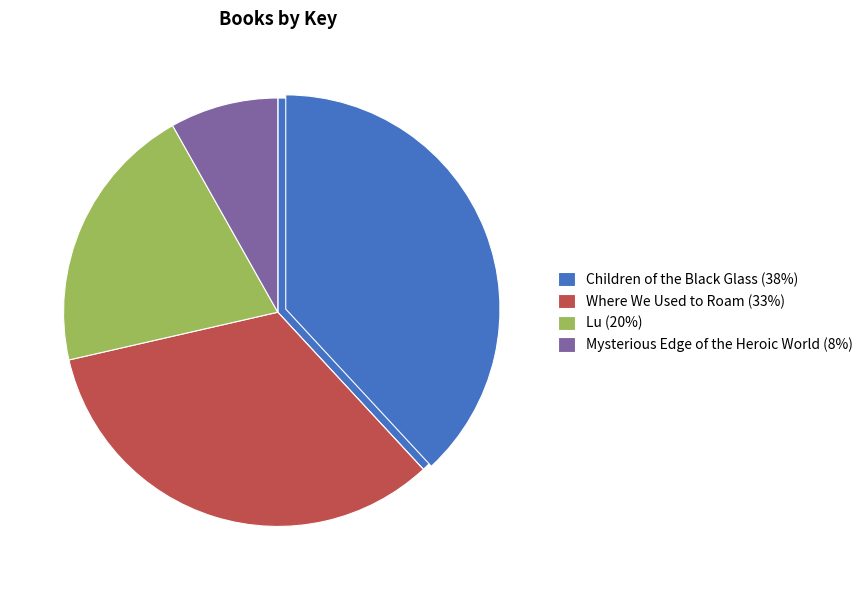

What is the change in value from Children of the Black Glass to Lu?

-86892341